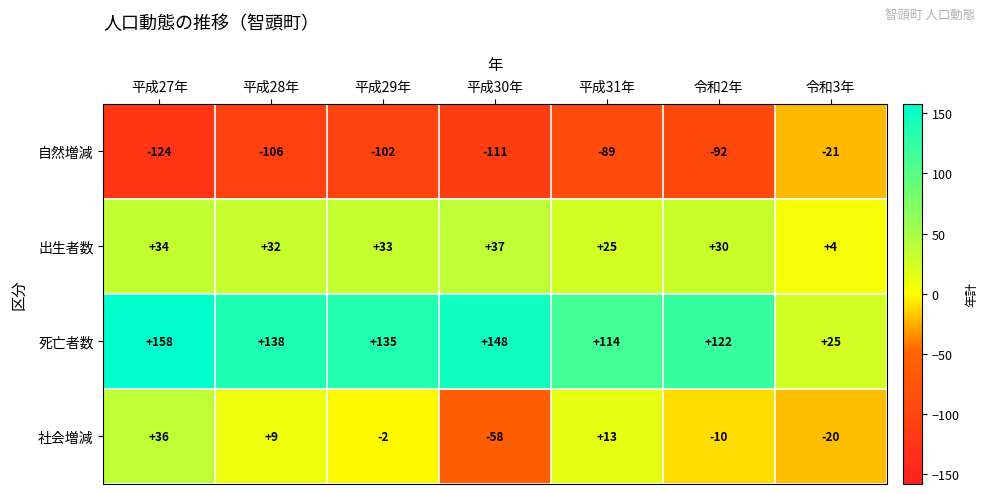

What is the sum of all 社会増減 values?

-32